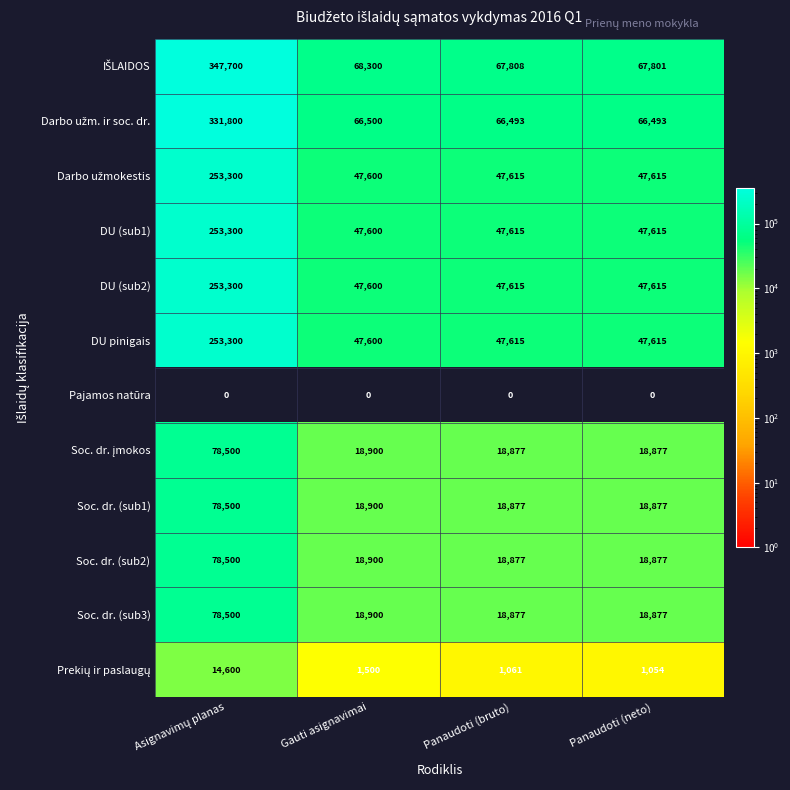

What is the maximum value for Soc. dr. (sub1)?

78500